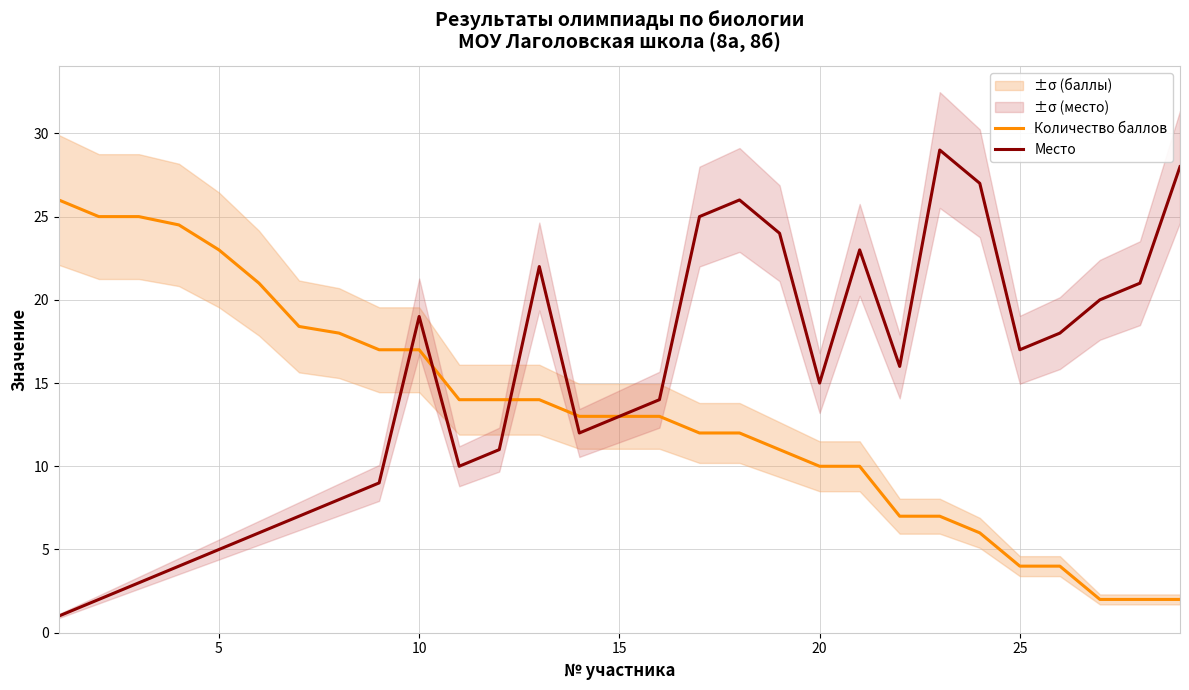

What is the difference between the maximum and second lowest values in the Количество баллов series?

24.0